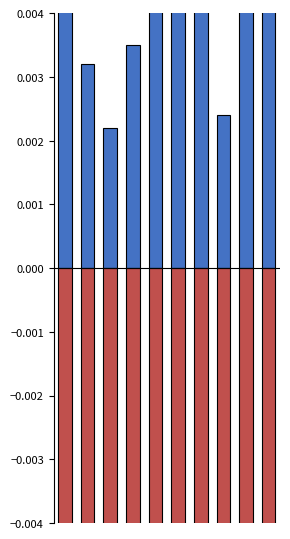

At 5, list the series in order from largest to smallest.

שעור מסך נכסי השקעה, שעור מנכסי אפיק (שלילי)